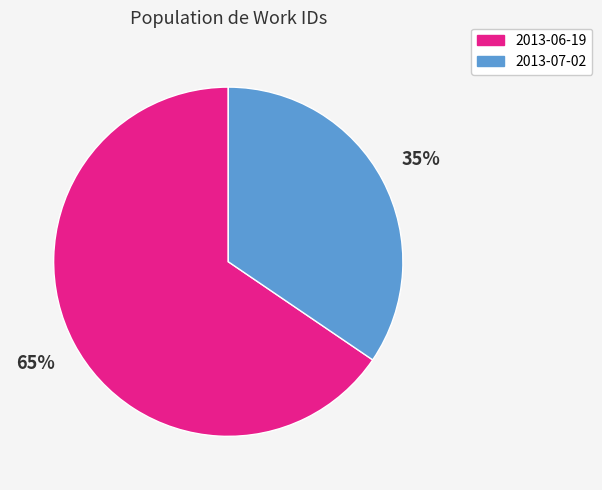

Does any single category account for the majority?

Yes